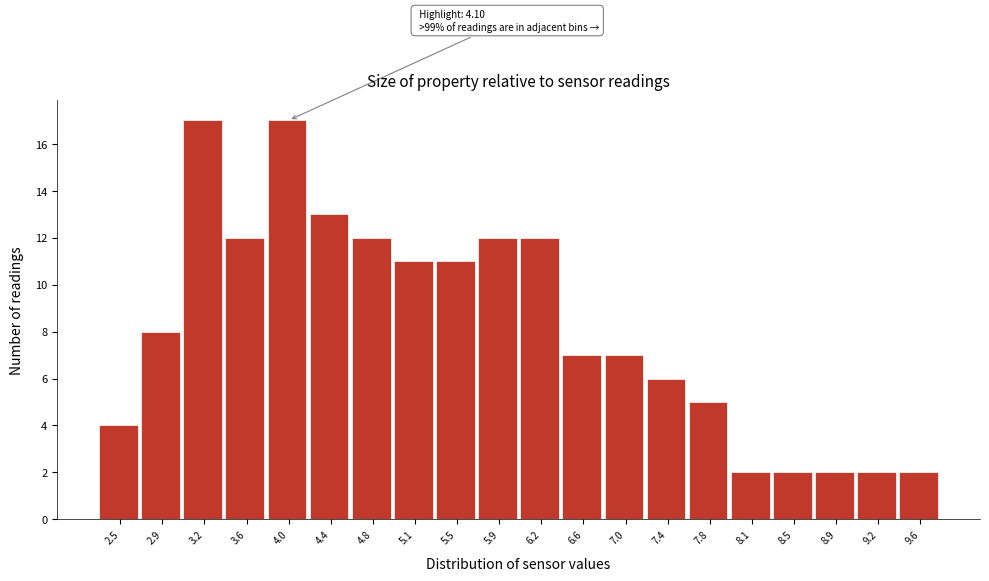

Reading right to left, what are all the values shown in this chart?

2	2	2	2	2	5	6	7	7	12	12	11	11	12	13	17	12	17	8	4